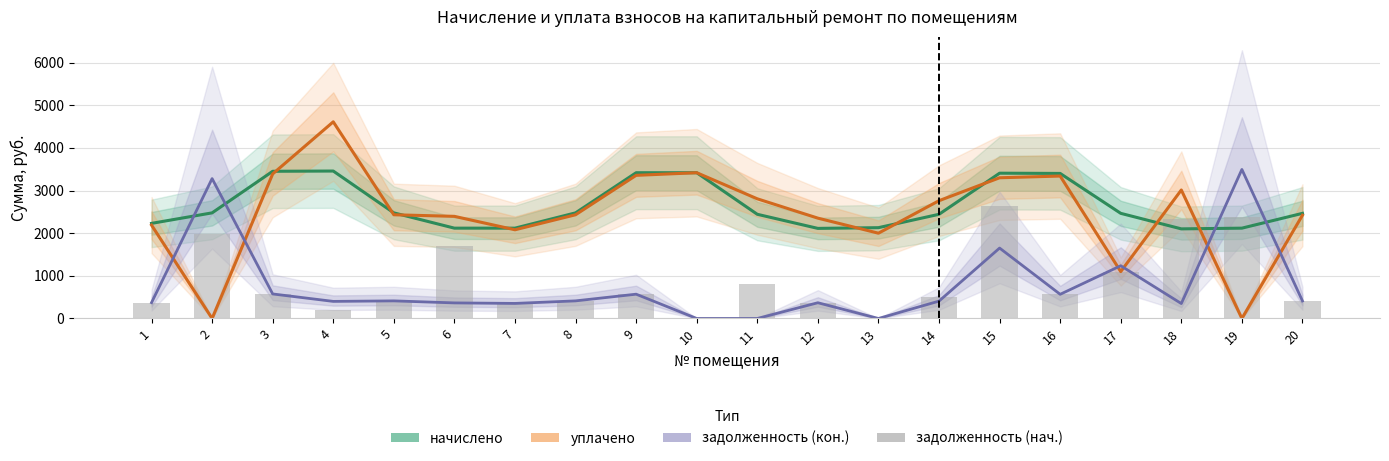

At which label is задолженность (кон.) closest to 1747?

15